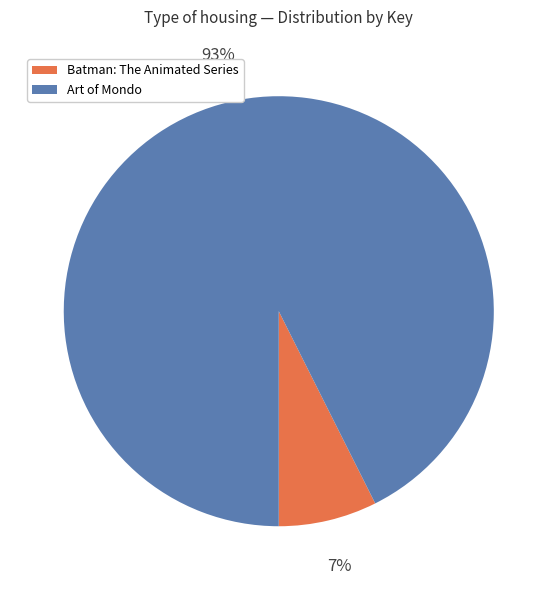

Between Batman: The Animated Series and Art of Mondo, which is larger?

Art of Mondo